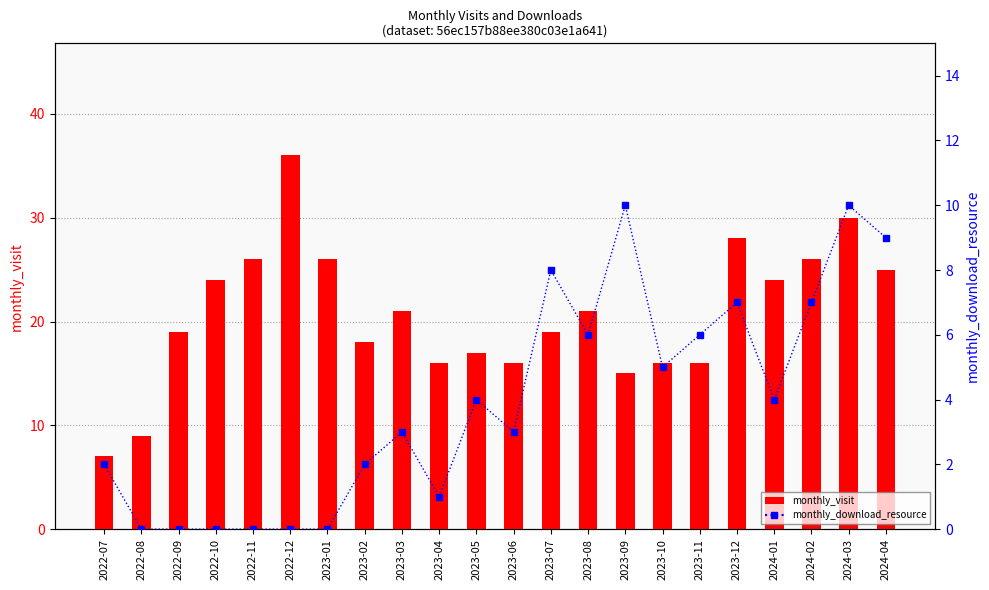

Between 2022-10 and 2022-12, which is larger?

2022-12